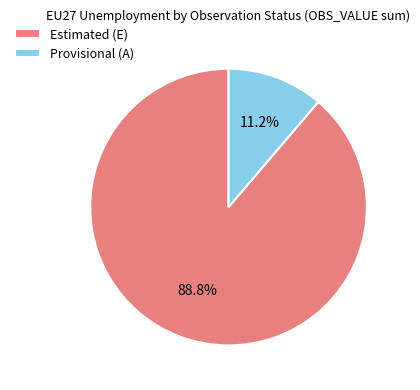

Rank the categories by value from lowest to highest.

Provisional (A), Estimated (E)